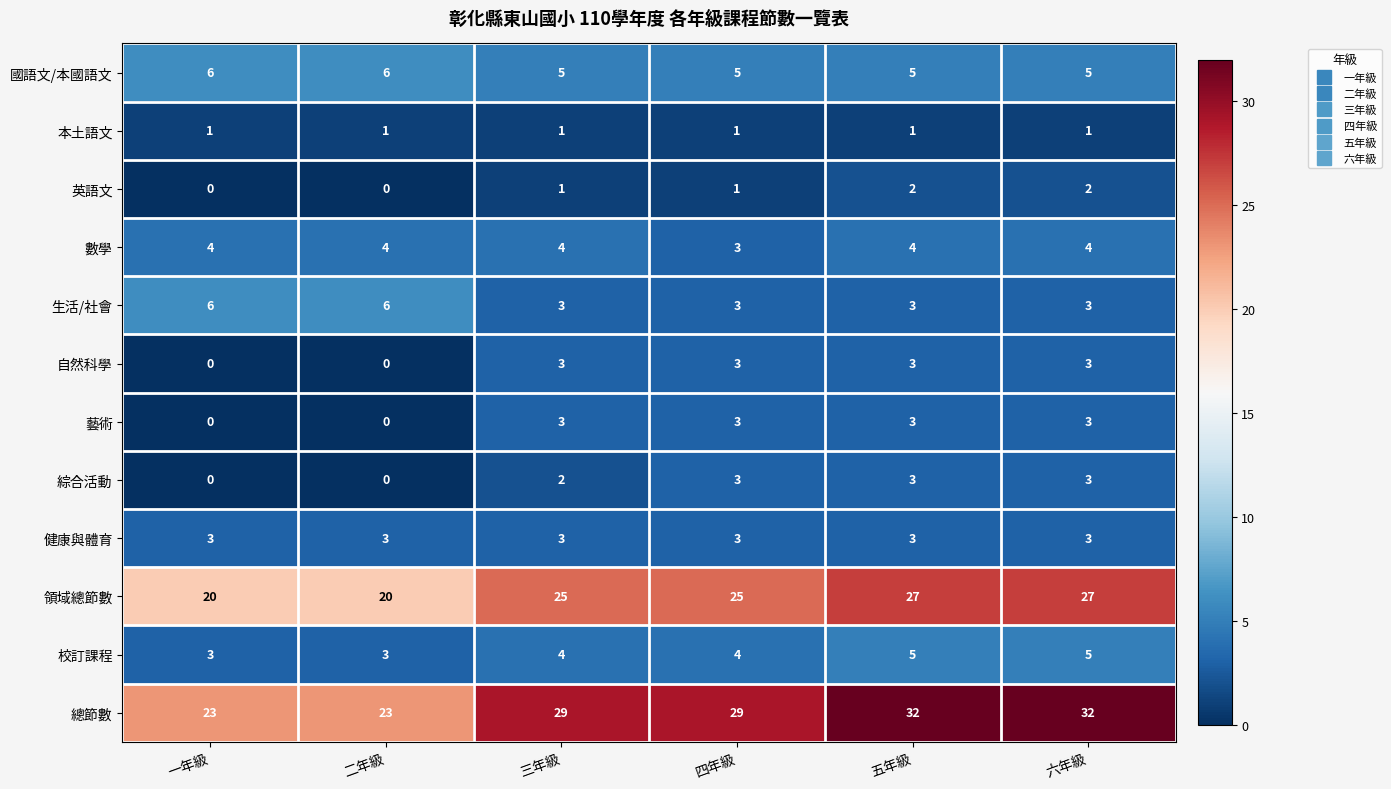

Count the 數學 values in the range 4 to 5.

5